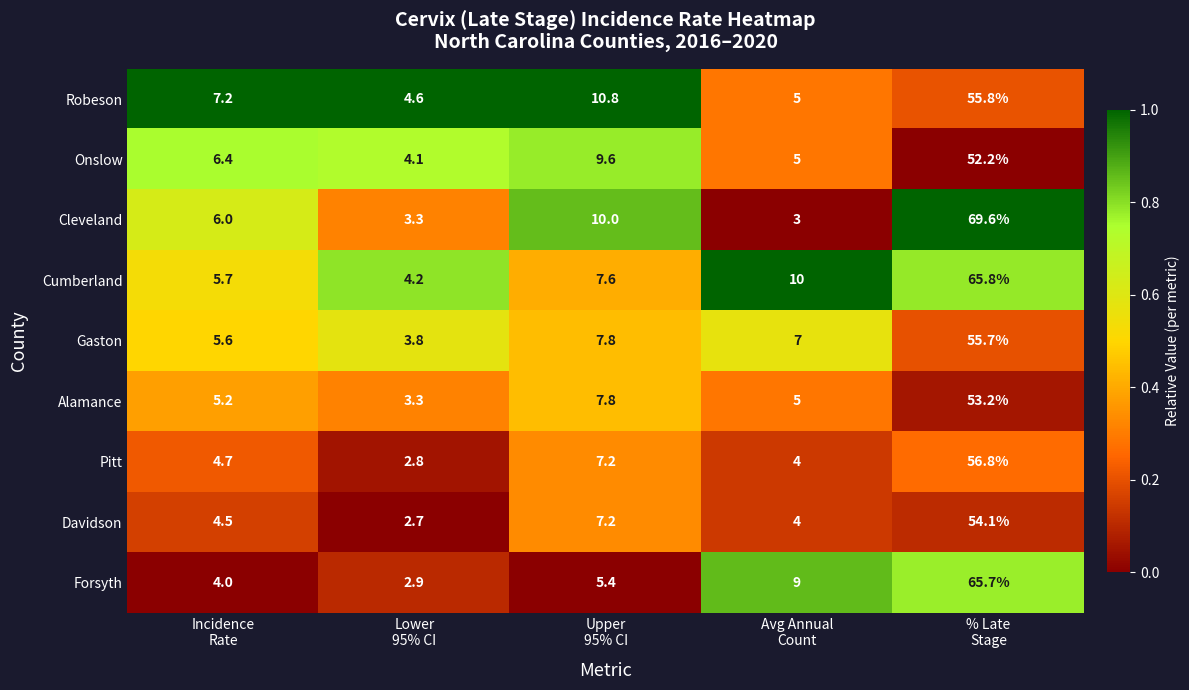

Which series has the widest spread of values?

Cleveland